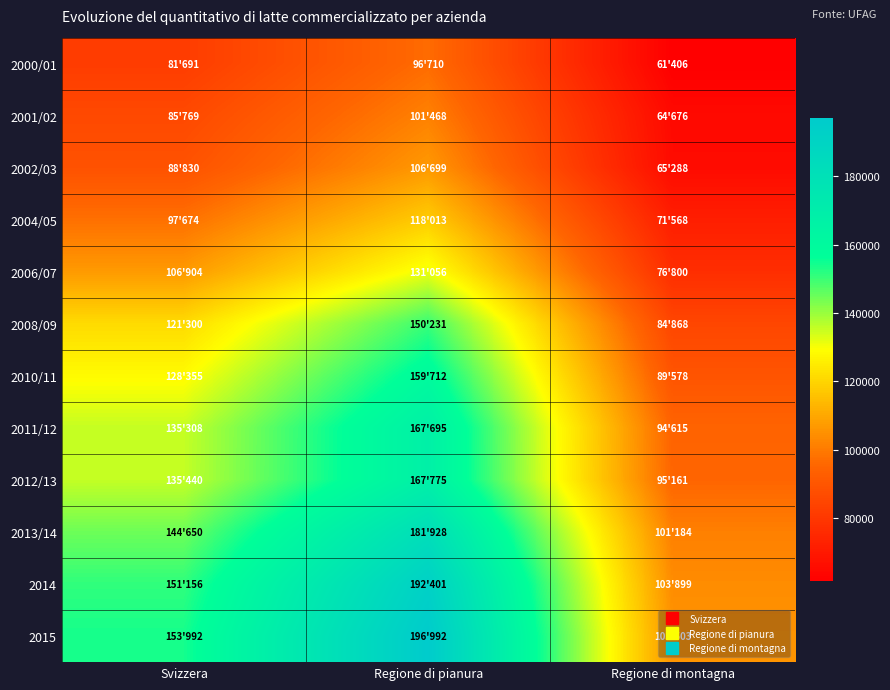

At which category is the sum across all series the highest?

Regione di pianura